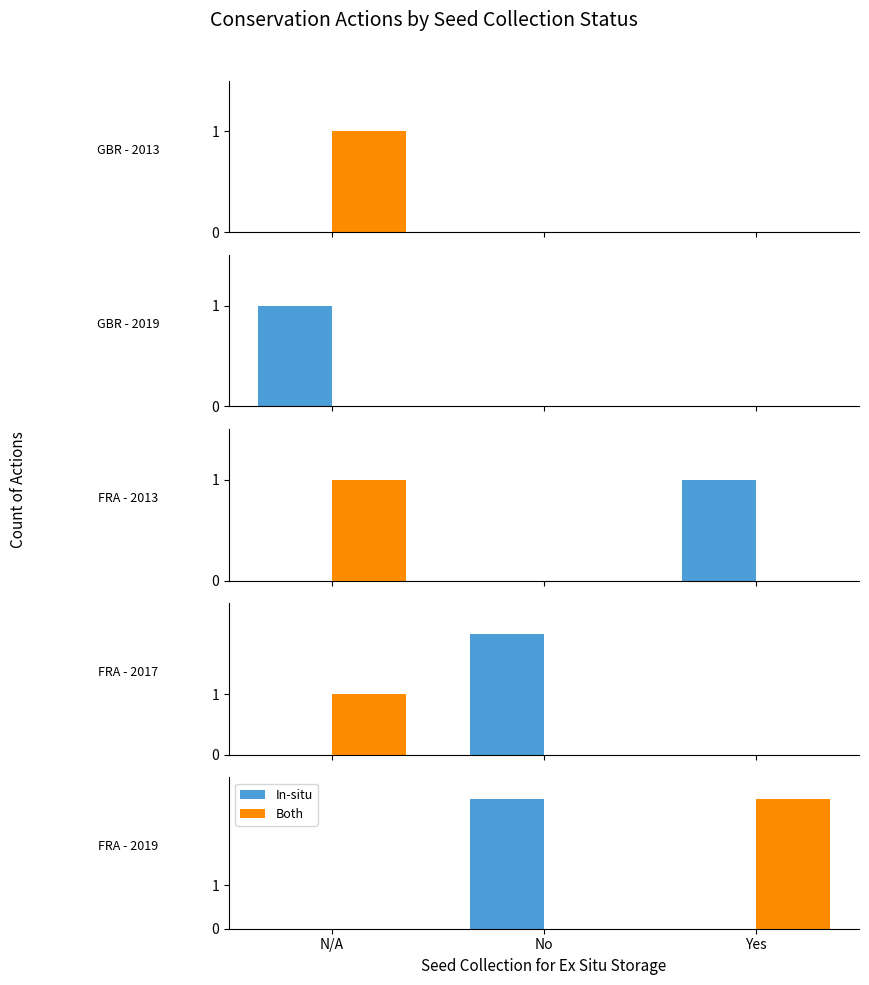

Which series has the widest spread of values?

In-situ